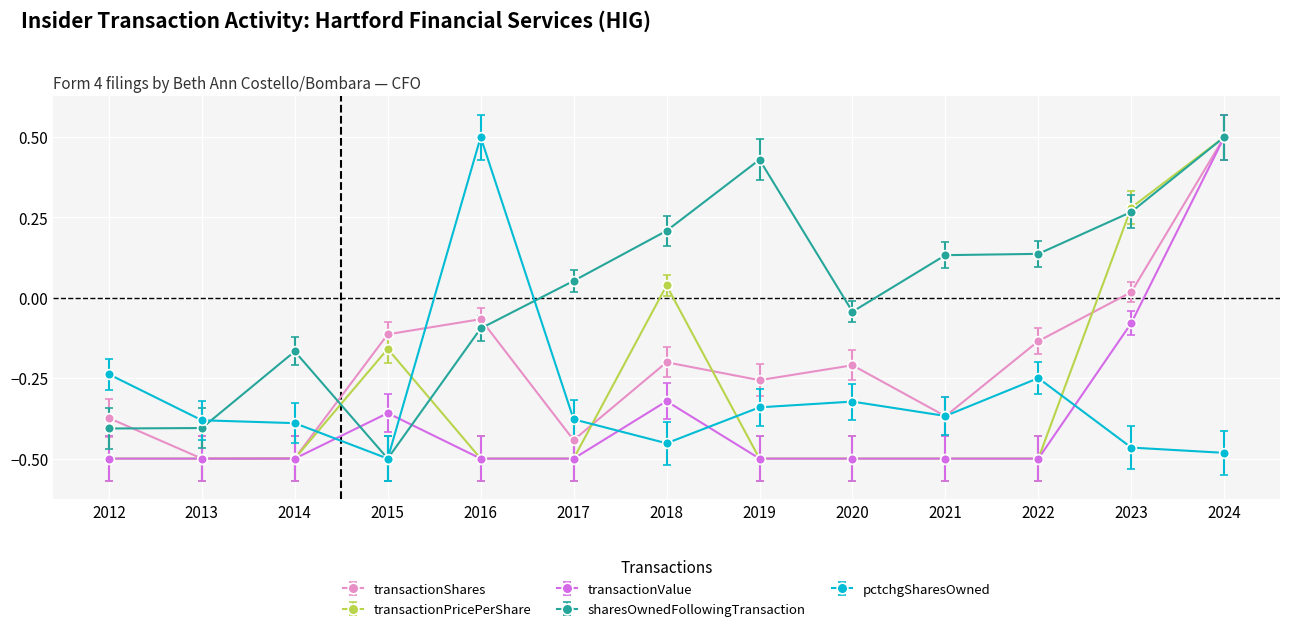

At which category does transactionShares reach its first local peak?

2016